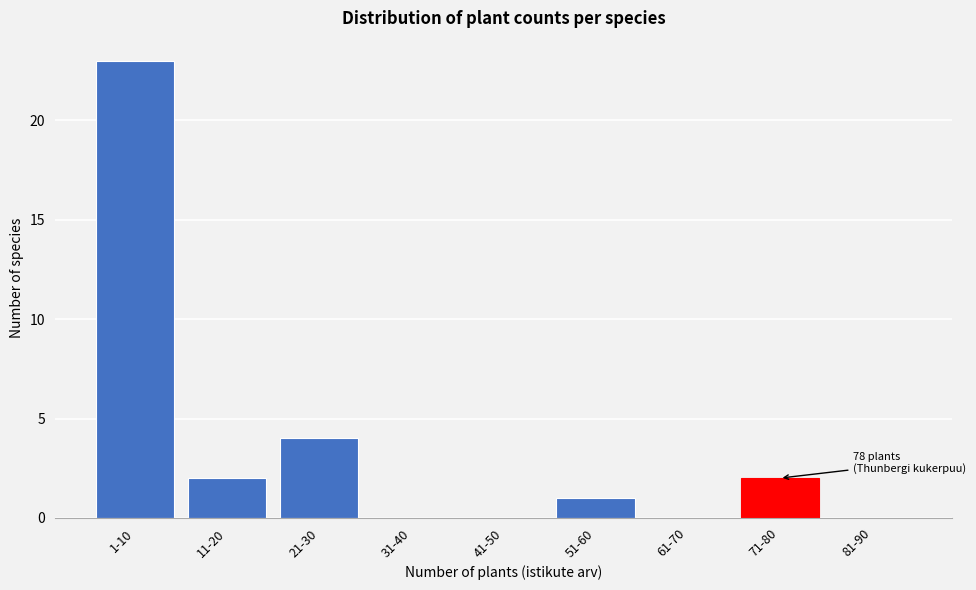

Reading left to right, transcribe all the data shown in this chart.

1-10=23	11-20=2	21-30=4	31-40=0	41-50=0	51-60=1	61-70=0	71-80=2	81-90=0